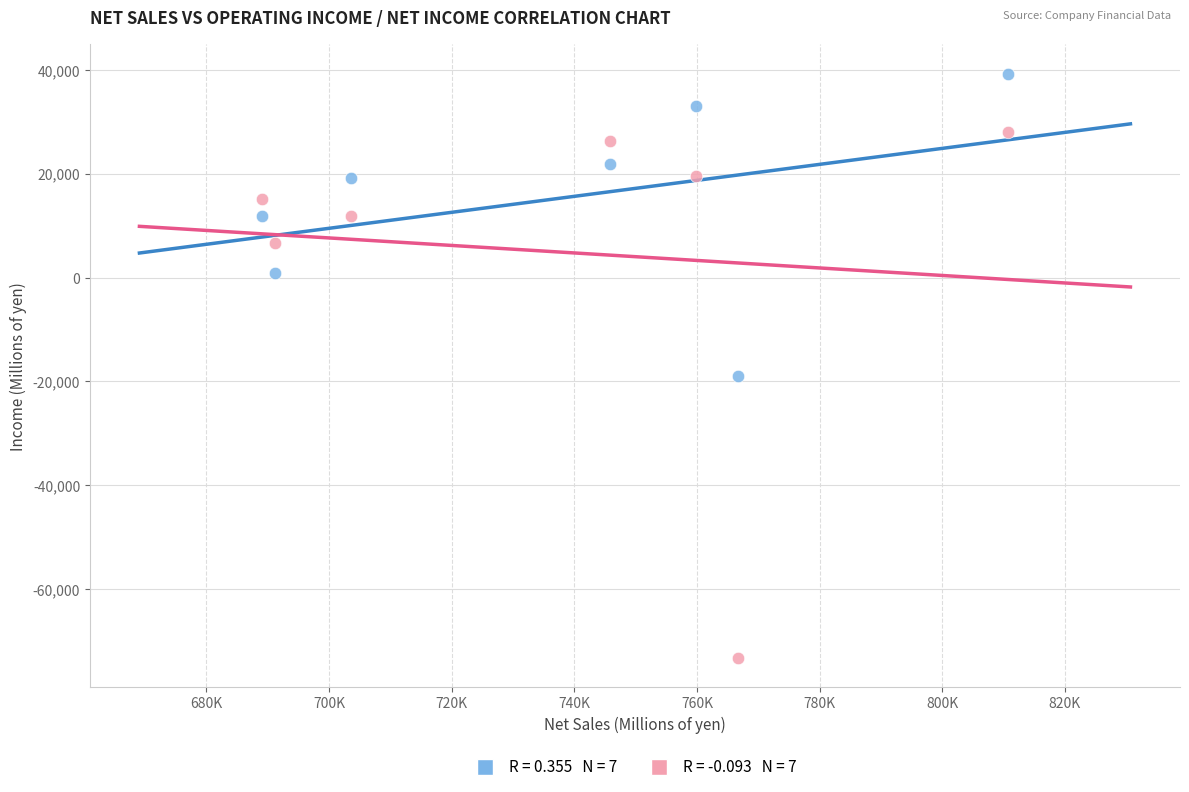

Across all series, what Y value is closest to -16995?

-18855